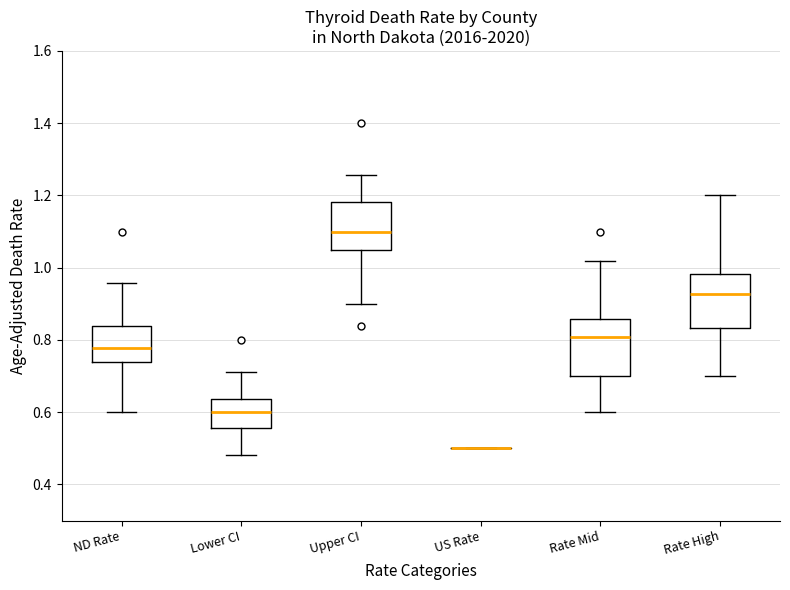

Reading left to right, transcribe this box plot: for each box, give where its median line is, the range the box spans, and where its two whiskers end, as read against the y-axis. The values are not printed on the chart, so give them approximately, as read against the axis.

ND Rate: median 0.78, box 0.74 to 0.84, whiskers 0.60 to 0.96
Lower CI: median 0.60, box 0.56 to 0.64, whiskers 0.48 to 0.72
Upper CI: median 1.10, box 1.04 to 1.18, whiskers 0.90 to 1.26
US Rate: box collapsed to a line at 0.50, whiskers 0.50 to 0.50
Rate Mid: median 0.80, box 0.70 to 0.86, whiskers 0.60 to 1.02
Rate High: median 0.92, box 0.84 to 0.98, whiskers 0.70 to 1.20